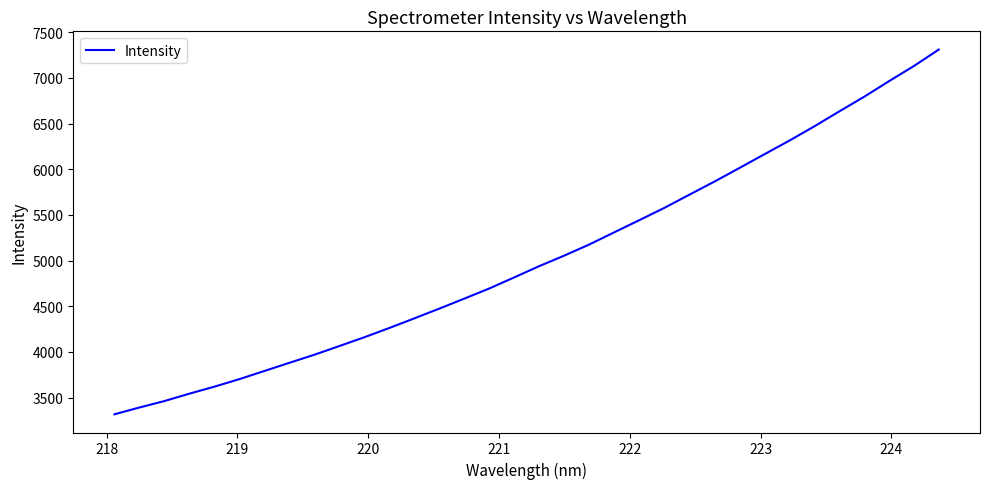

What is the difference between the maximum and minimum values?

3992.0